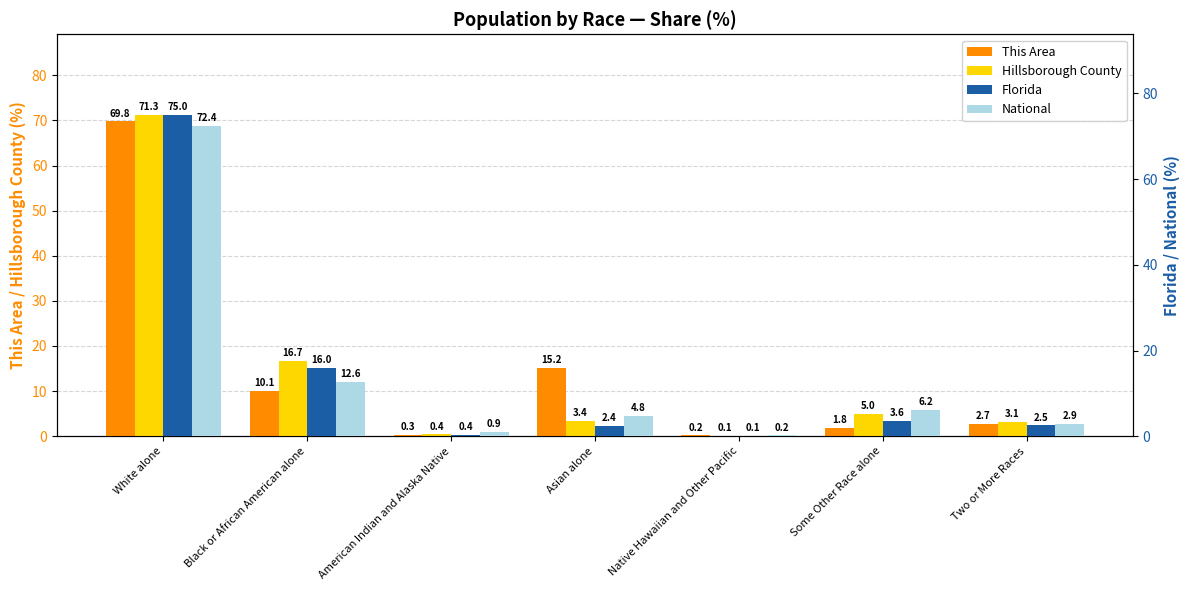

What are all the series names shown in the legend?

This Area, Hillsborough County, Florida, National